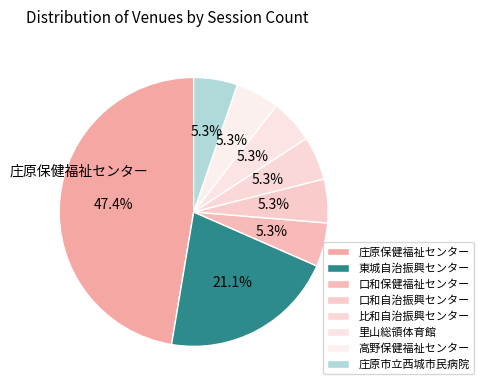

What portion of the pie excludes 高野保健福祉センター?

94.7%